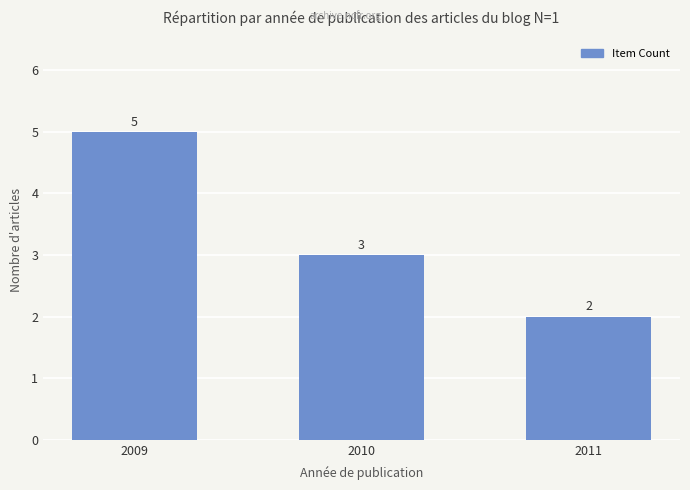

Which label corresponds to the largest value in the chart?

2009